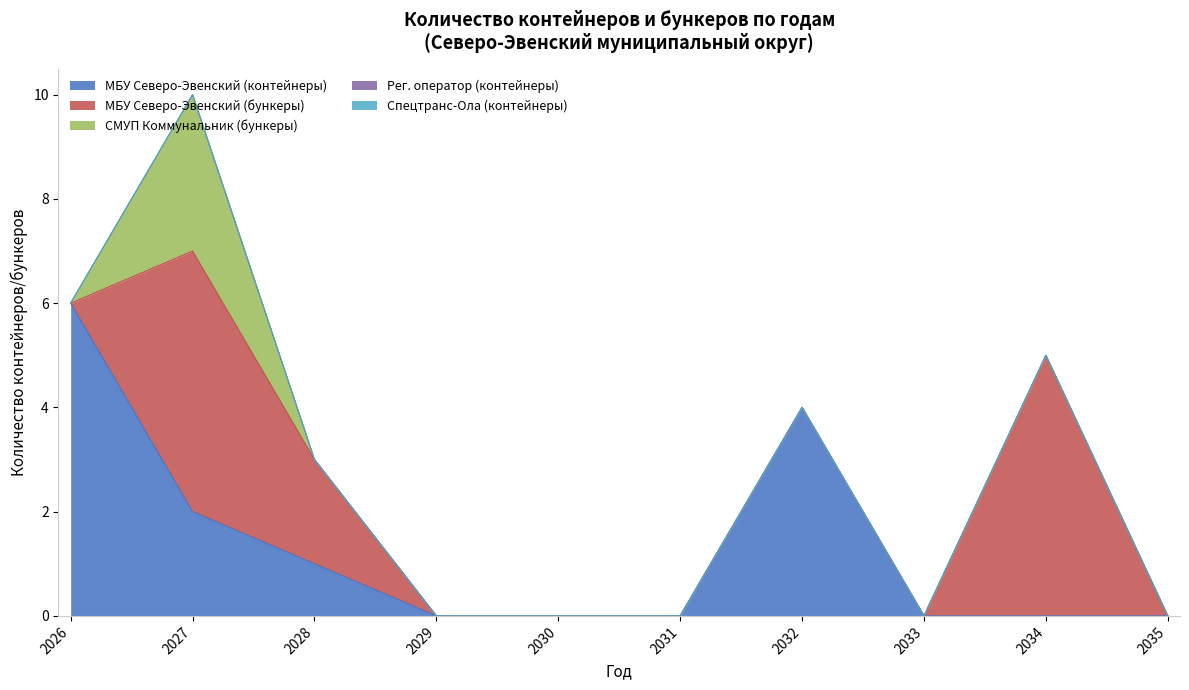

The value of СМУП Коммунальник (бункеры) at 2035 is 0. True or false?

True